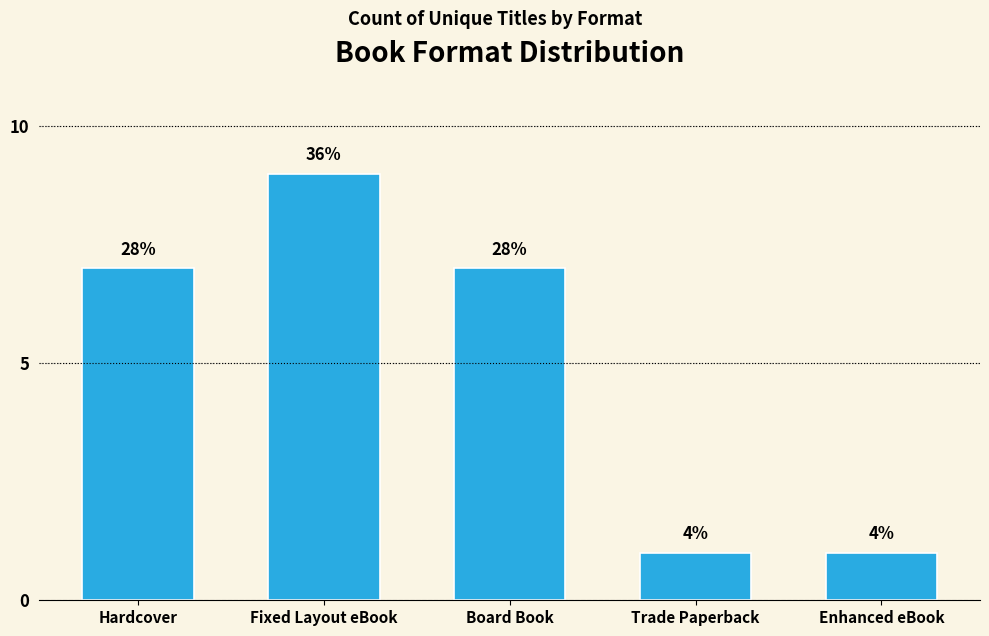

How many values are between 1 and 7?

4